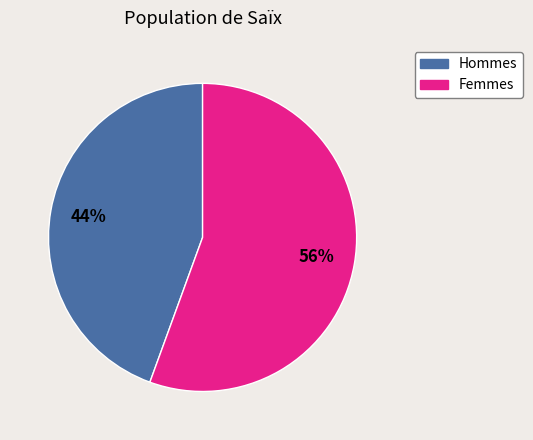

Which category has the smallest portion of the pie?

Hommes